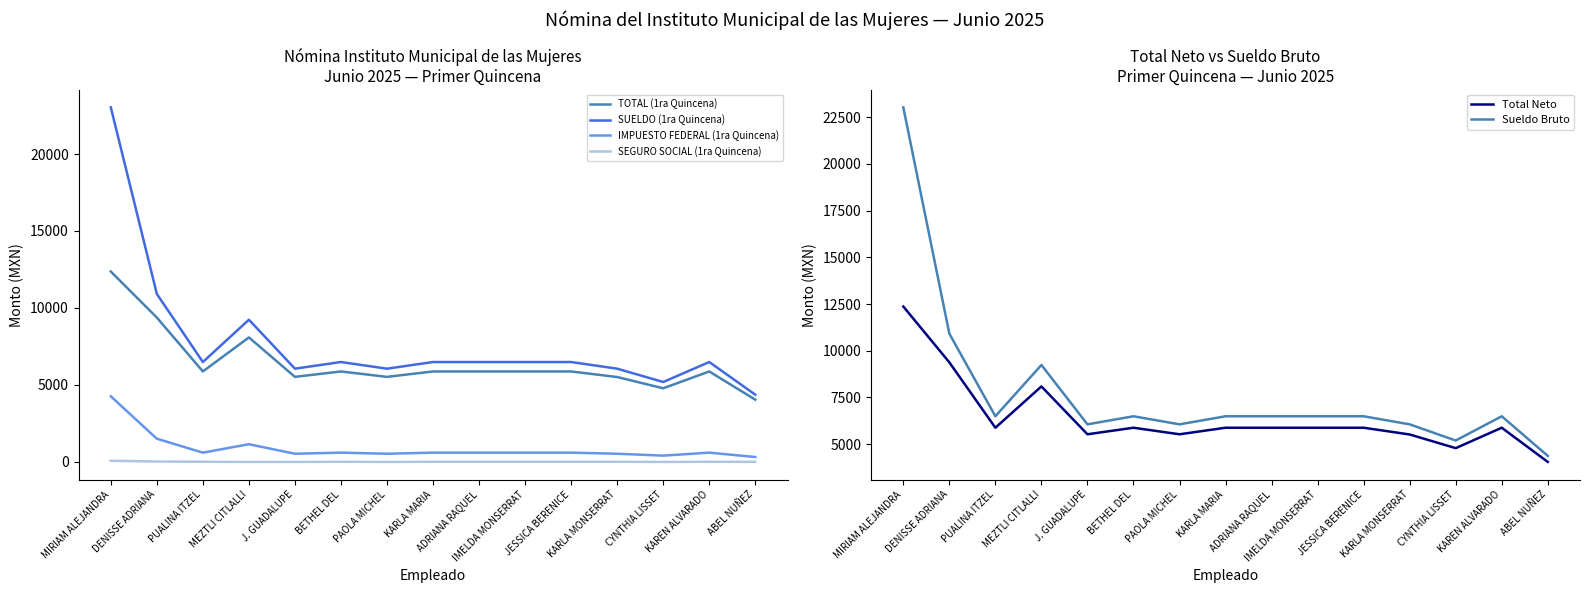

What is the lowest value of the Sueldo Bruto series?

4368.0